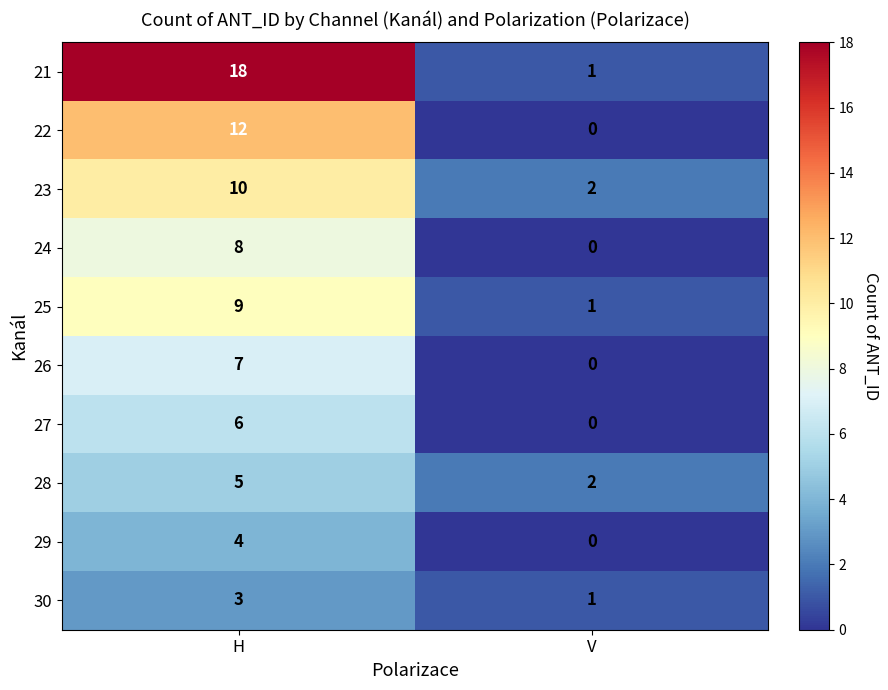

Which series changed the most between H and V?

21